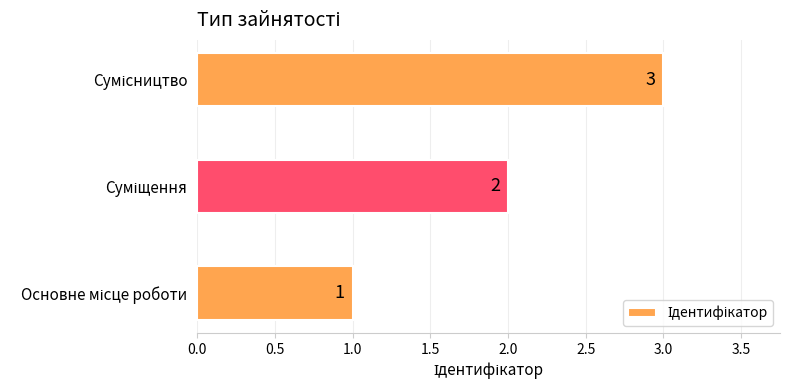

What is the maximum value shown in the chart?

3